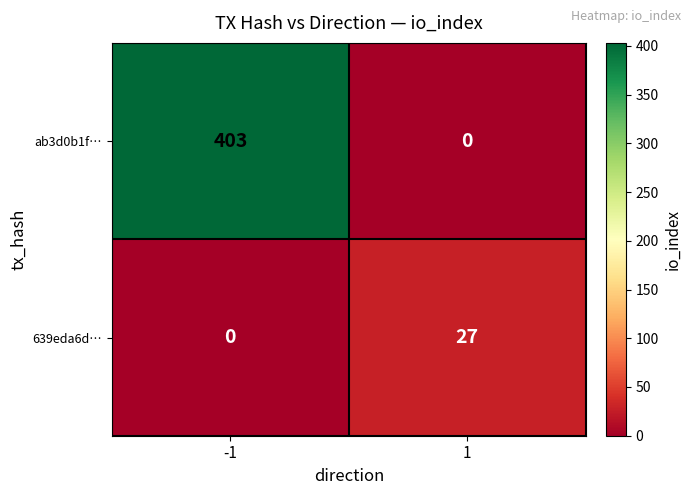

Which series has the largest total across all categories?

ab3d0b1f…